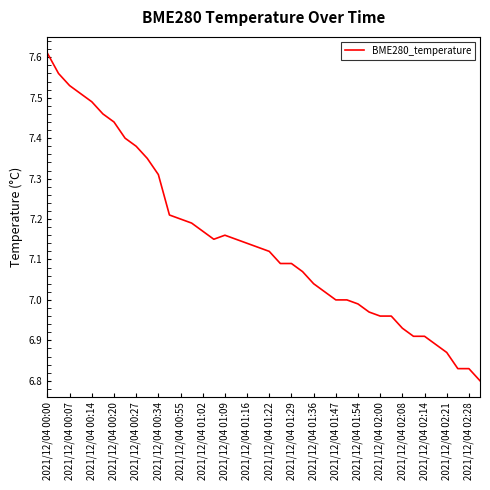

The chart shows a value of 5.0 at 2021/12/04 00:55. True or false?

False